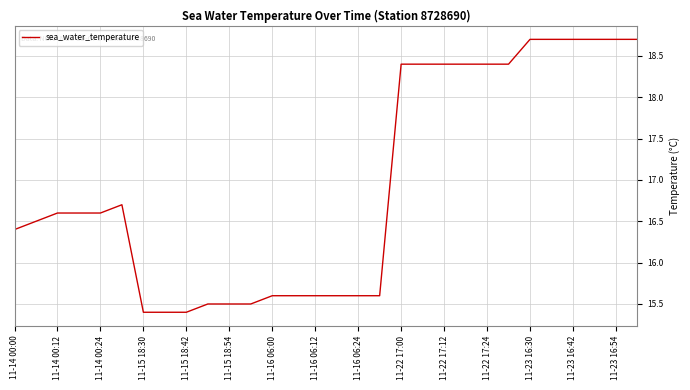

What is the smallest value displayed?

15.4